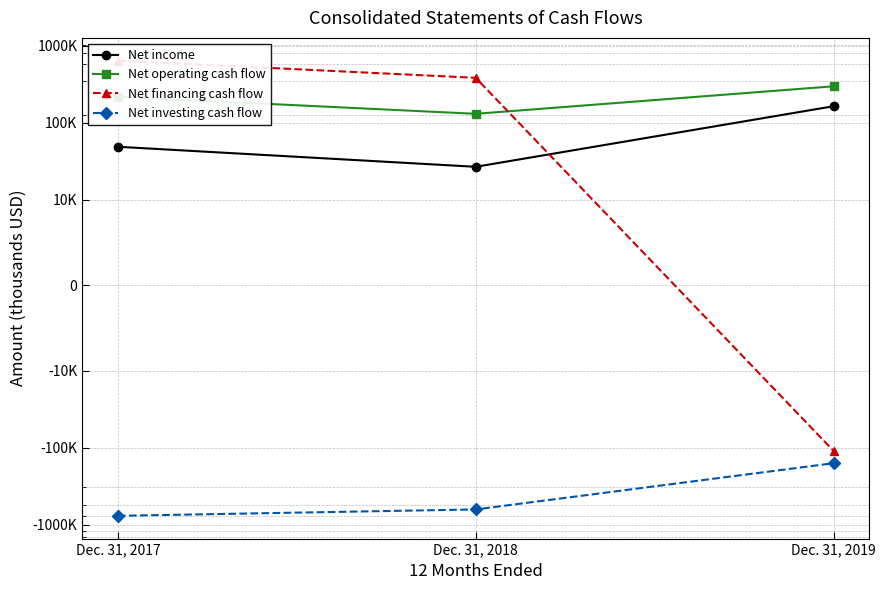

At Dec. 31, 2019, list the series in order from smallest to largest.

Net investing cash flow, Net financing cash flow, Net income, Net operating cash flow